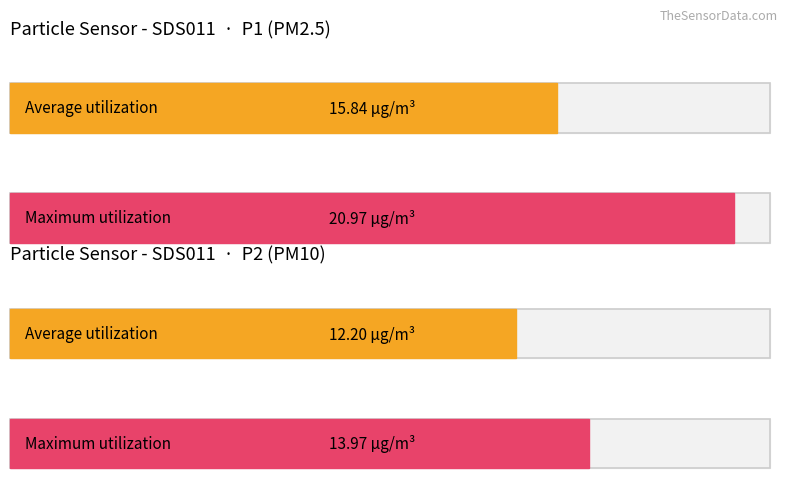

True or false: SDS_P2 has a value of 21.8 at 00:43.

False